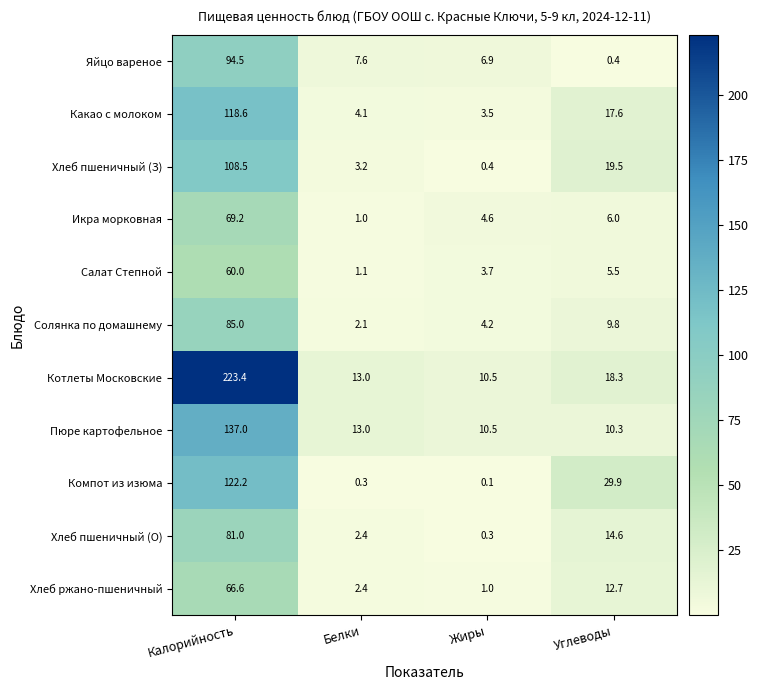

Rank the series by their maximum value, from highest to lowest.

Котлеты Московские, Пюре картофельное, Компот из изюма, Какао с молоком, Хлеб пшеничный (З), Яйцо вареное, Солянка по домашнему, Хлеб пшеничный (О), Икра морковная, Хлеб ржано-пшеничный, Салат Степной